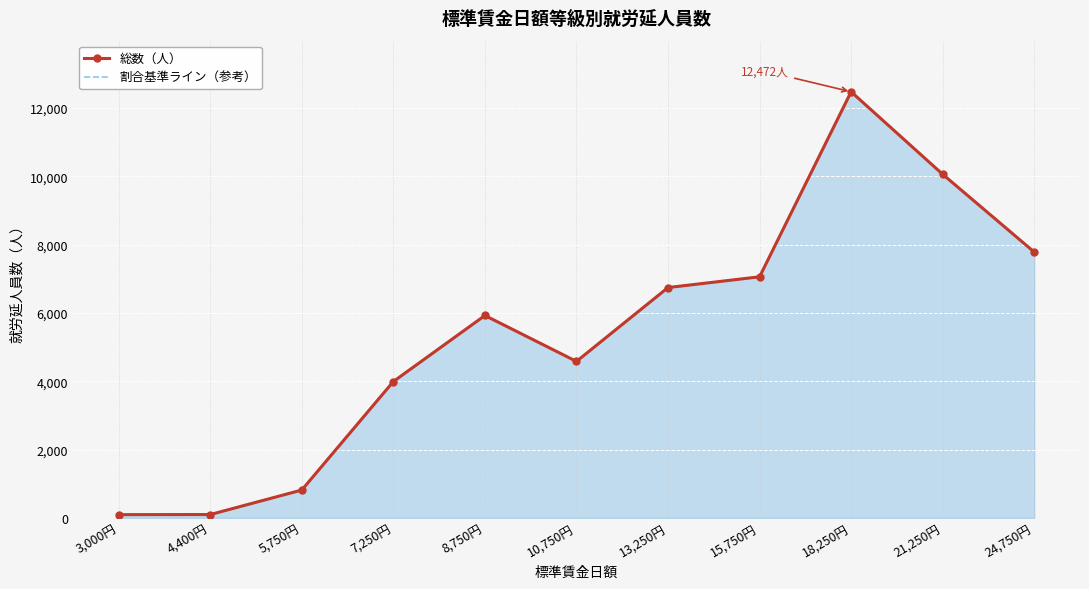

How many lines are shown in the chart?

2